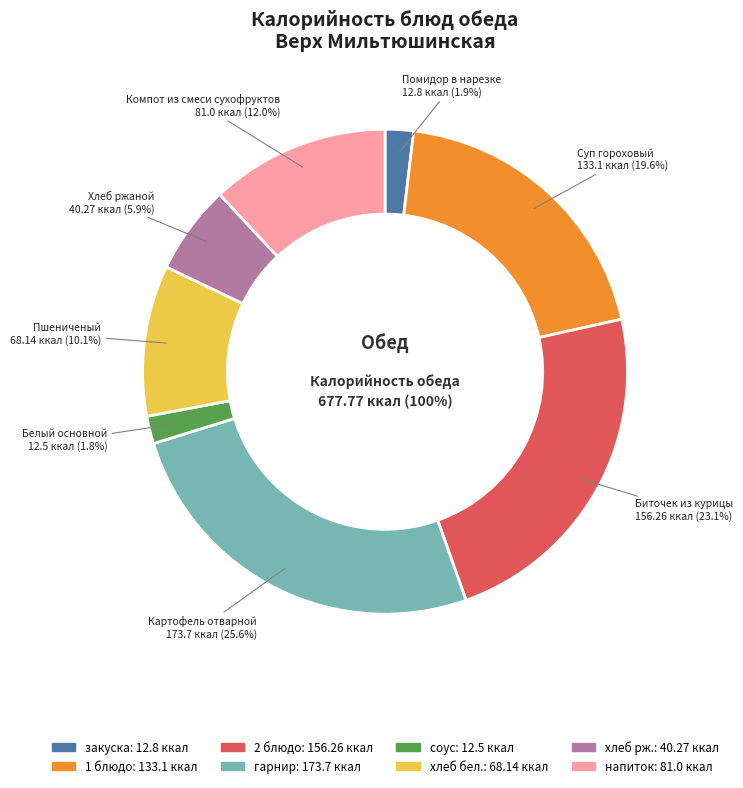

Count the number of slices in the pie.

8